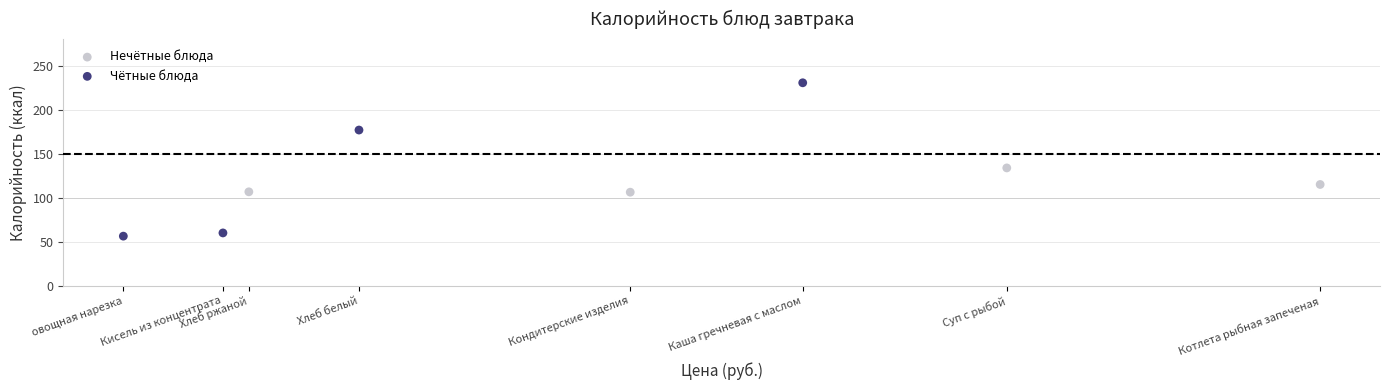

Which series contains the lowest Y value?

Чётные блюда